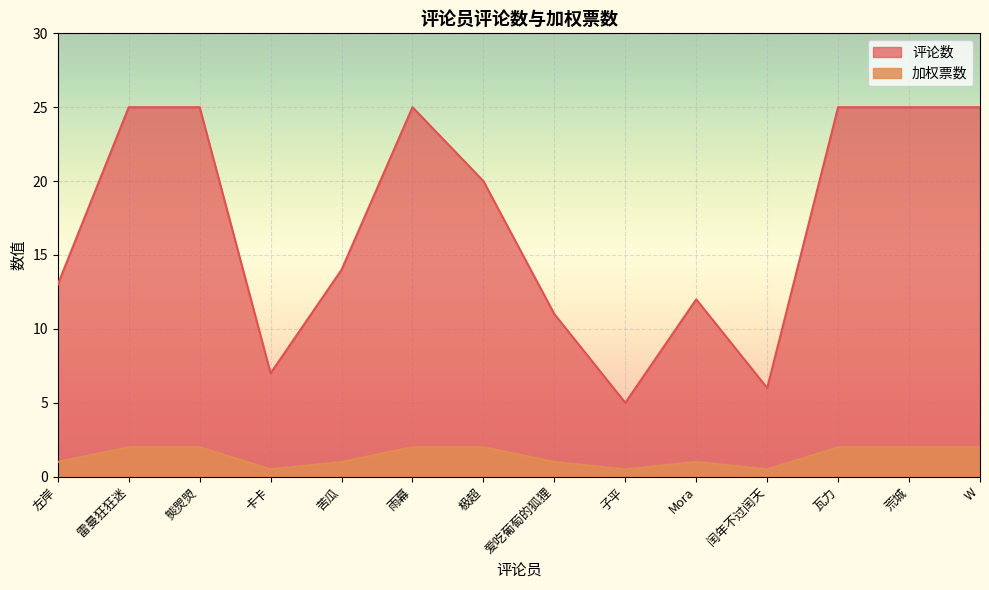

Reading left to right, what are all the values shown in this chart?

评论数: 左岸=13.0	雷曼狂狂迷=25.0	熋焸焽=25.0	卡卡=7.0	苦瓜=14.0	雨幕=25.0	极超=20.0	爱吃葡萄的狐狸=11.0	子平=5.0	Mora=12.0	闰年不过闰天=6.0	瓦力=25.0	荒城=25.0	W=25.0
加权票数: 左岸=1.0	雷曼狂狂迷=2.0	熋焸焽=2.0	卡卡=0.5	苦瓜=1.0	雨幕=2.0	极超=2.0	爱吃葡萄的狐狸=1.0	子平=0.5	Mora=1.0	闰年不过闰天=0.5	瓦力=2.0	荒城=2.0	W=2.0